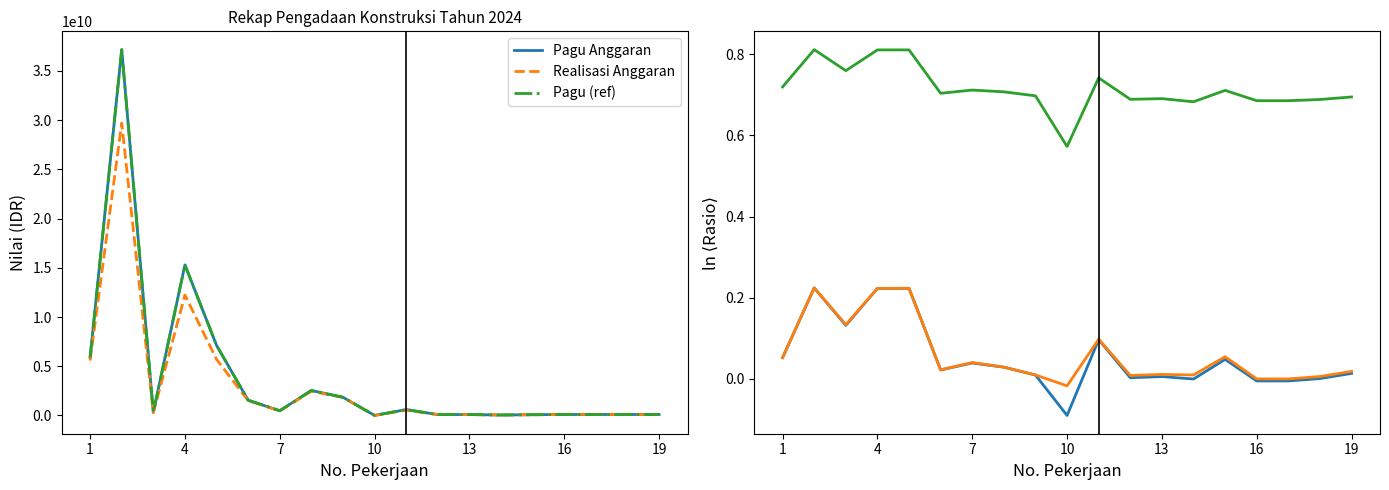

At 16, list the series in order from largest to smallest.

Pagu (ref), Realisasi Anggaran, Pagu Anggaran